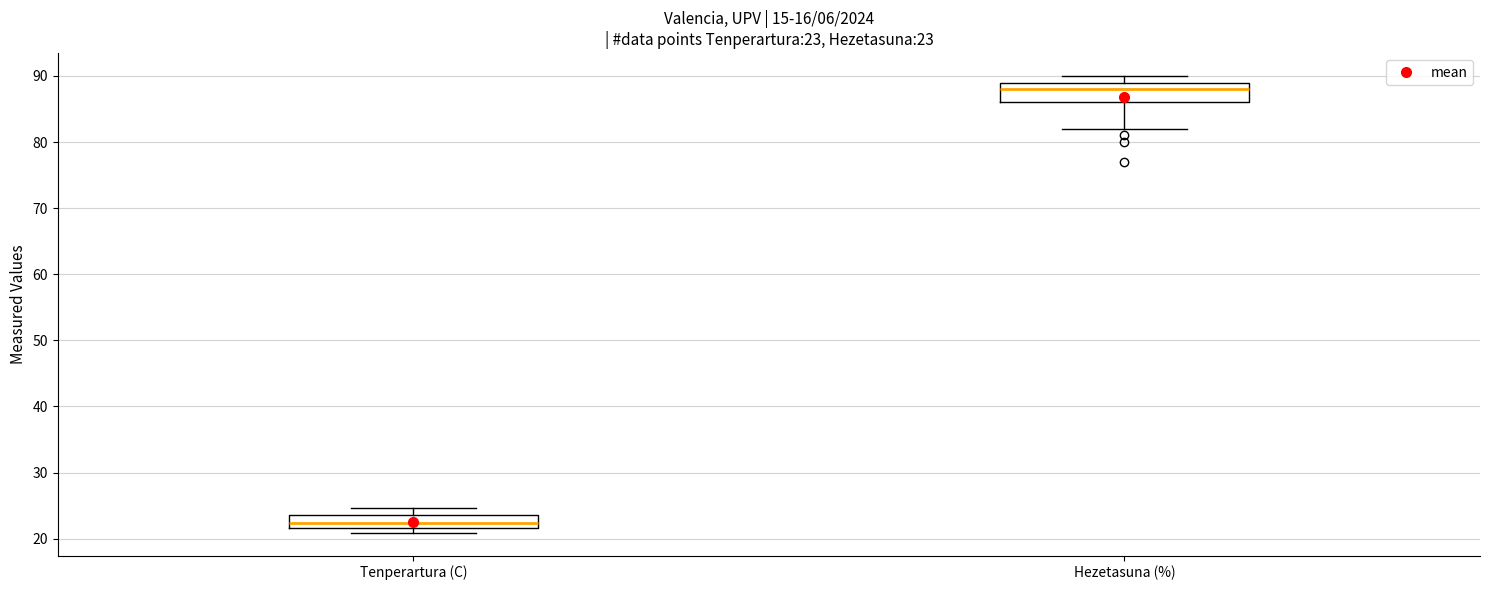

Comparing the boxes themselves (not the whiskers), which one is the tallest?

Hezetasuna (%)